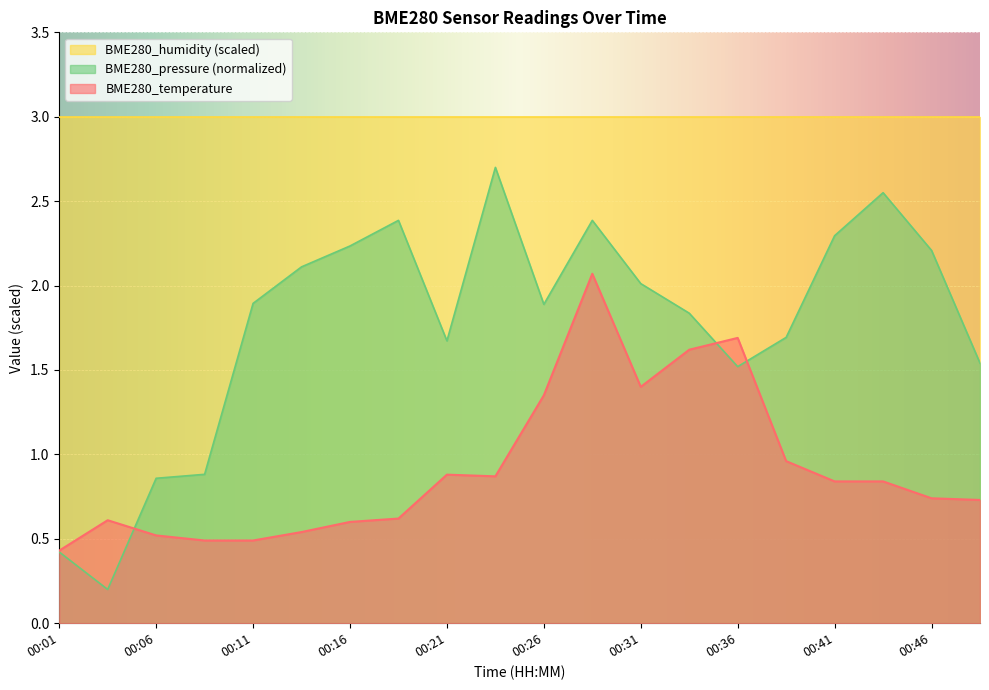

How many interior local valleys does the BME280_temperature series have?

2